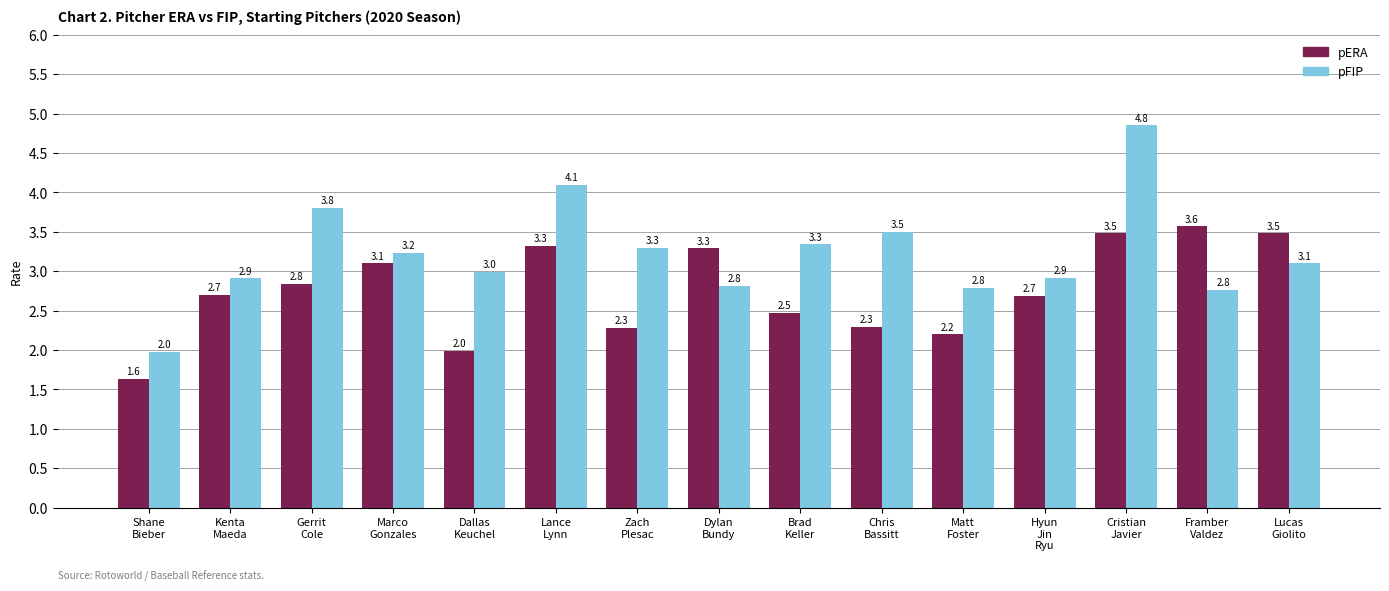

Which series has the largest total across all categories?

pFIP